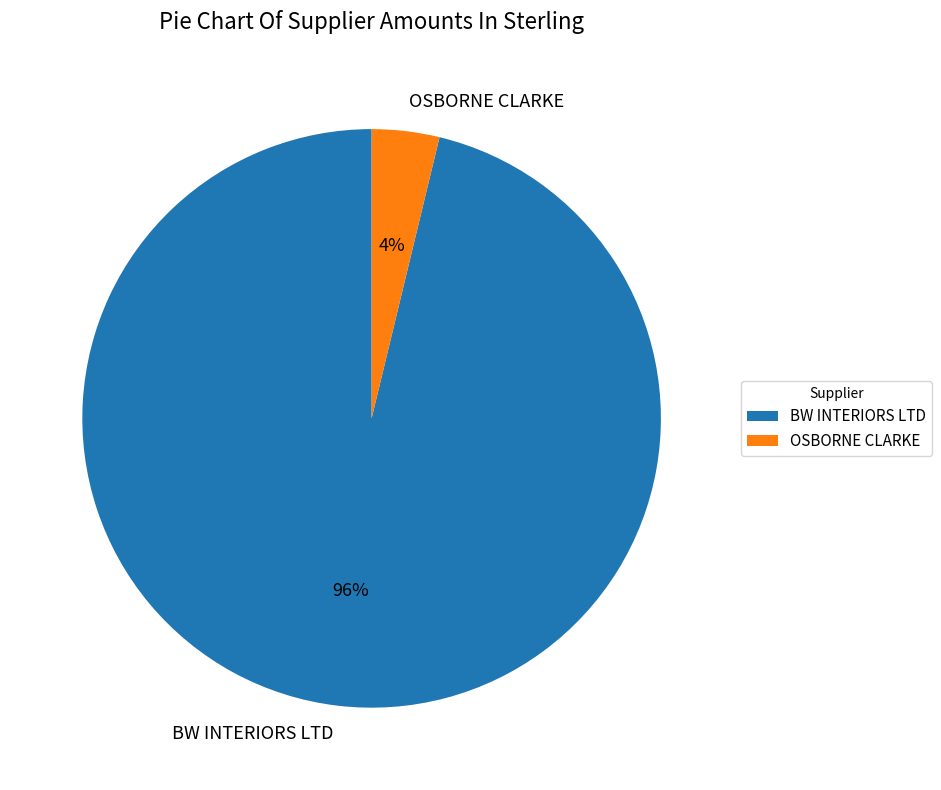

Which has a higher value, BW INTERIORS LTD or OSBORNE CLARKE?

BW INTERIORS LTD